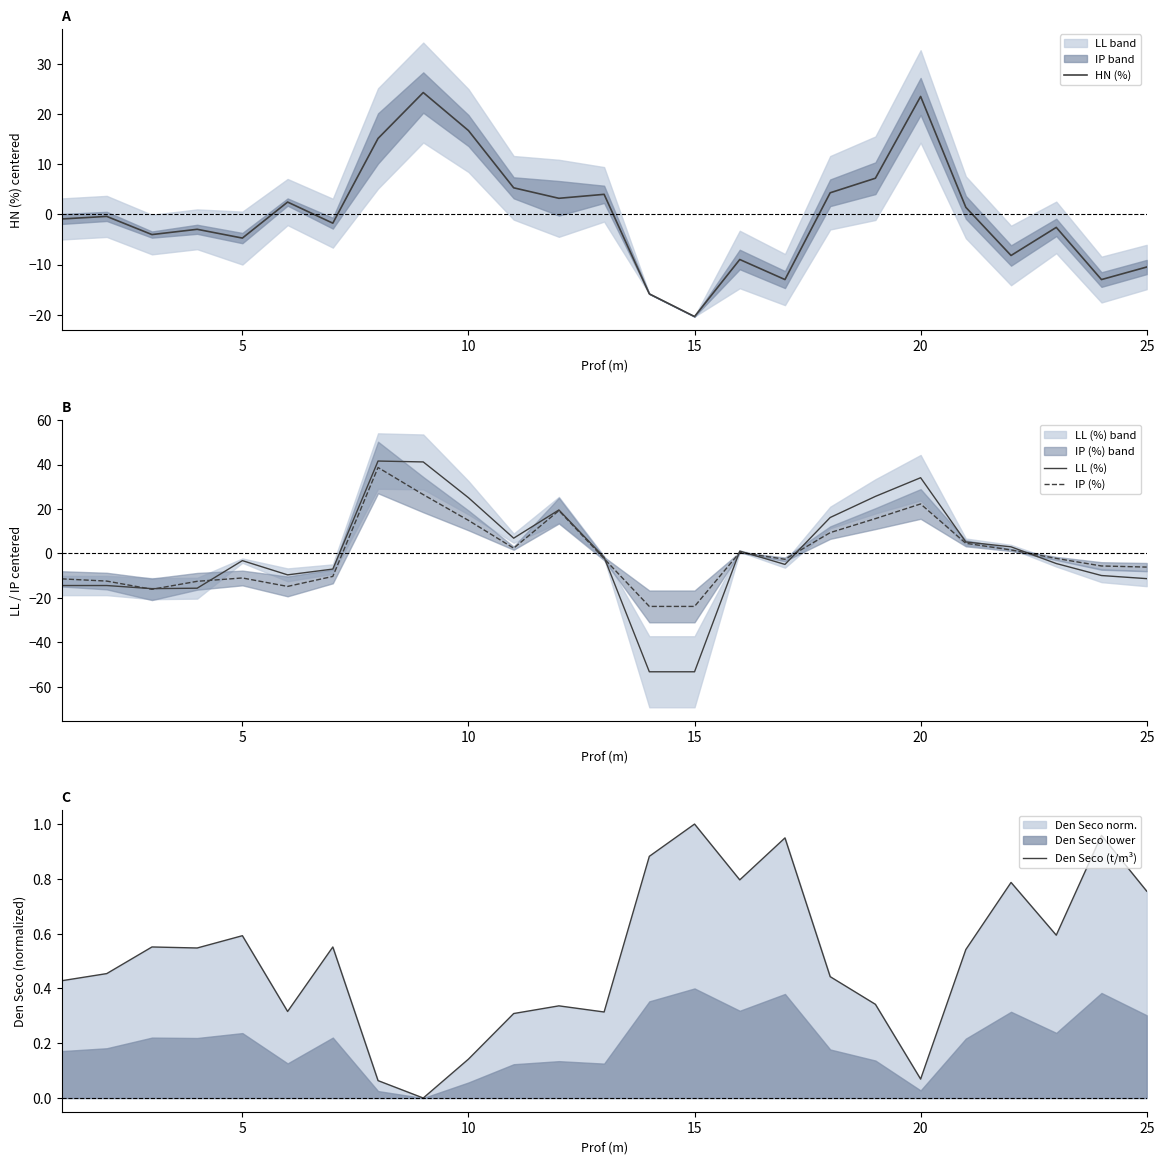

True or false: IP (%) has a value of 32.0 at 20.

False